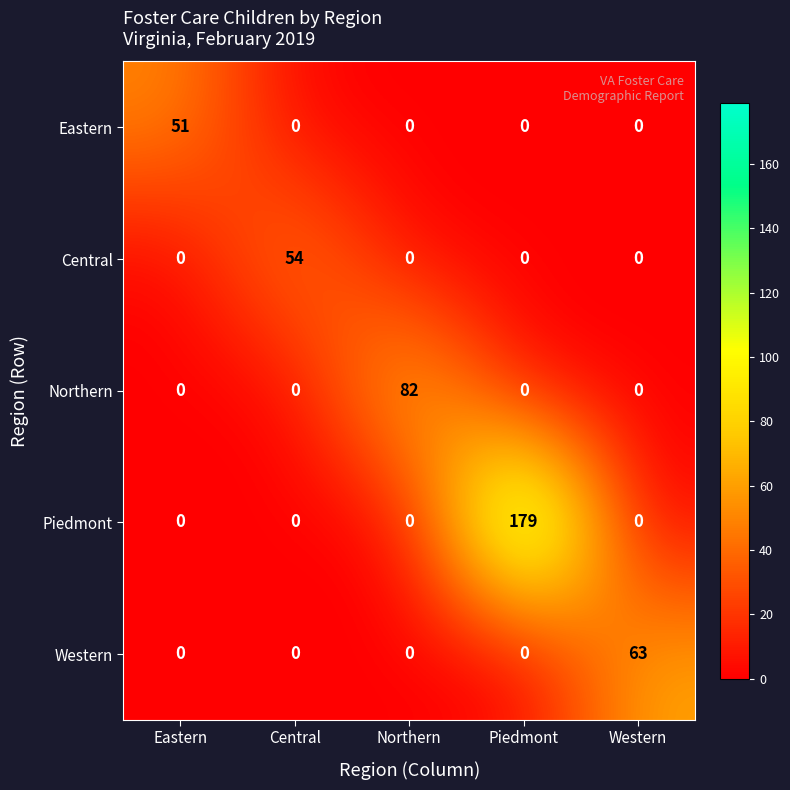

What is the maximum value for Northern?

82